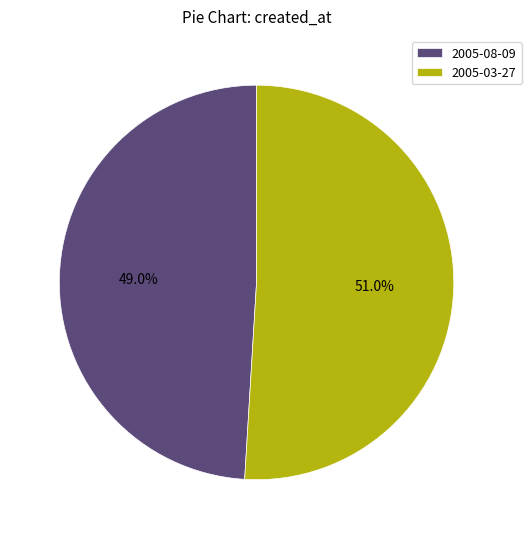

Is there any slice that represents more than half of the pie?

Yes